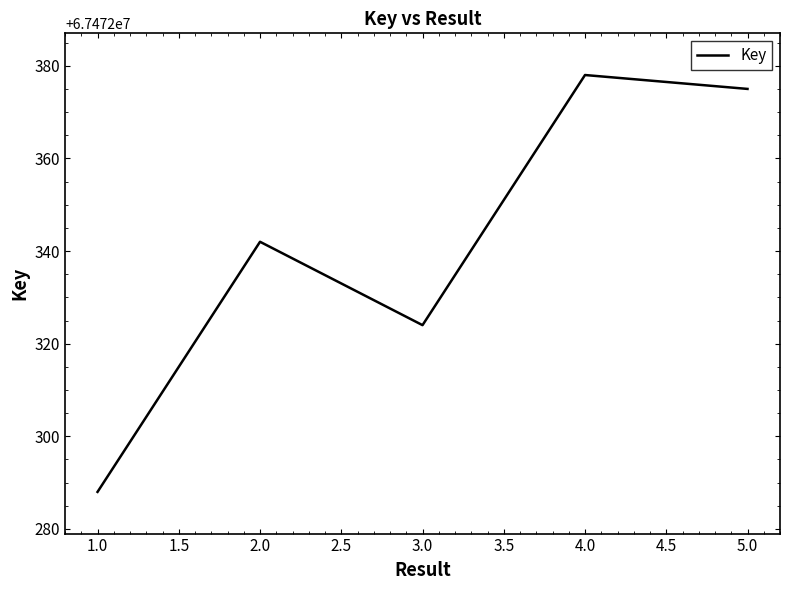

Count the number of categories in the chart.

5